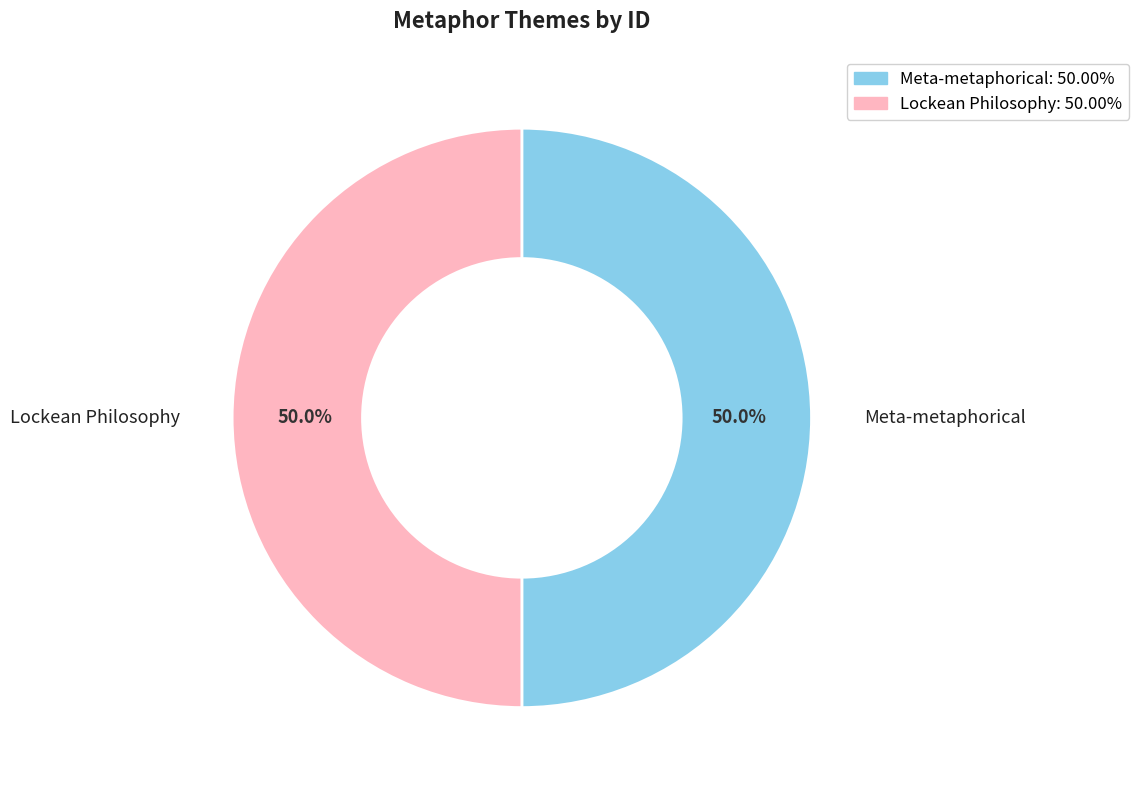

To the nearest percent, what is the average slice percentage?

50%